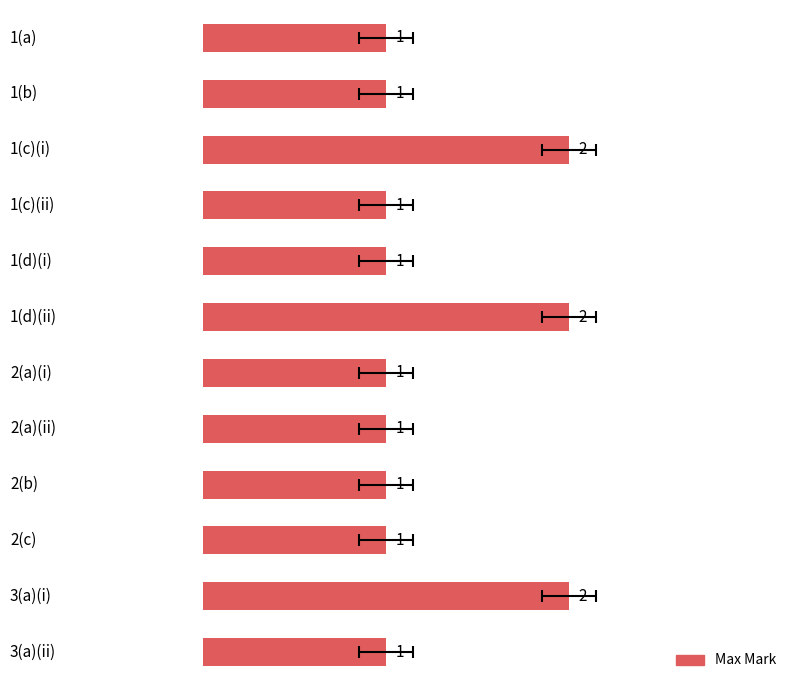

Count the values in the range 1 to 2.

12